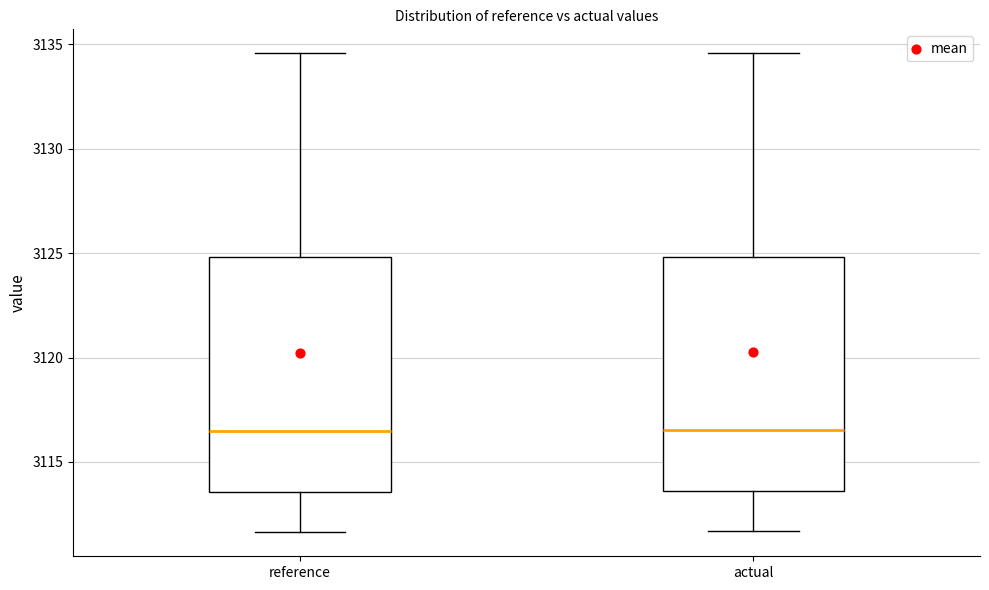

Where does the upper whisker of the box for actual end on the y-axis? The values are not printed on the chart, so give them approximately, as read against the axis.

3134.5